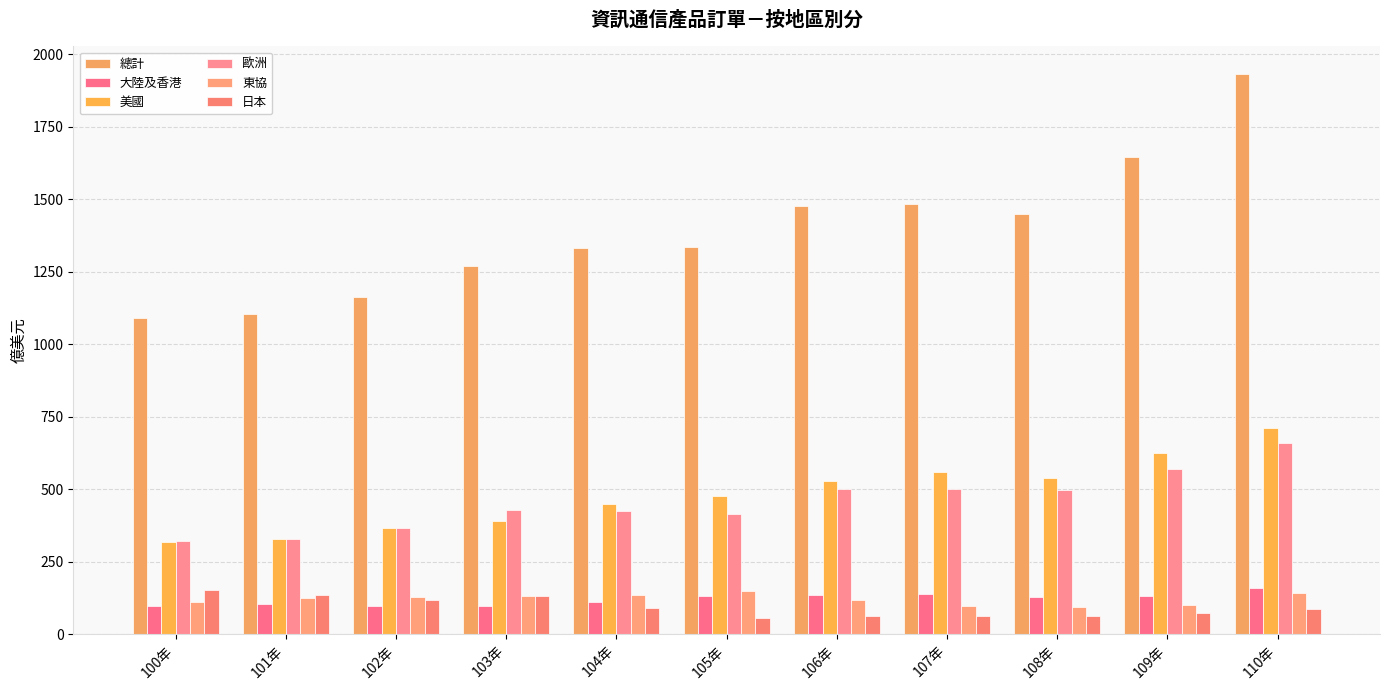

Are the bars horizontal?

No